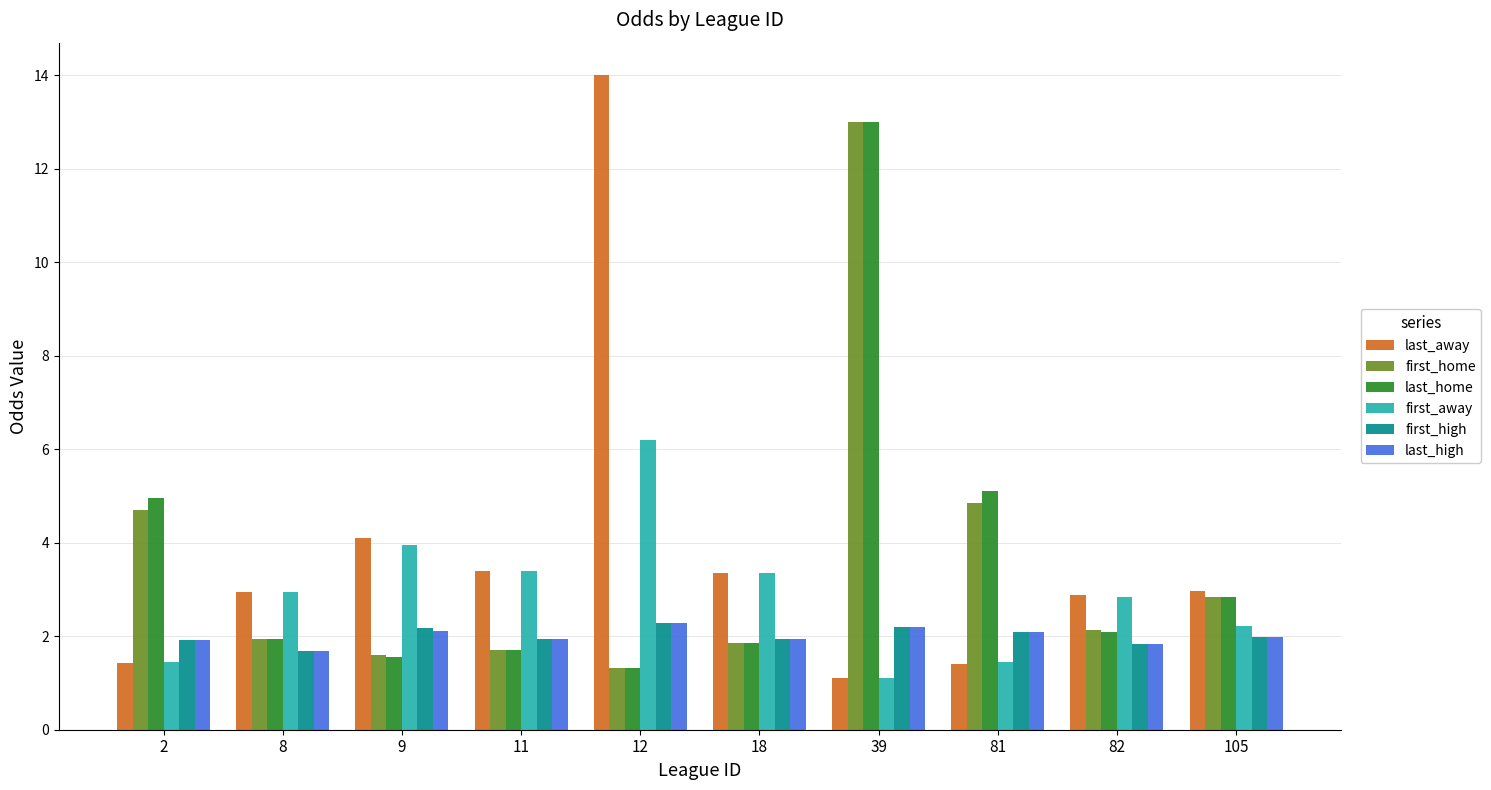

What is the spread (max minus min) of values at 9?

2.5